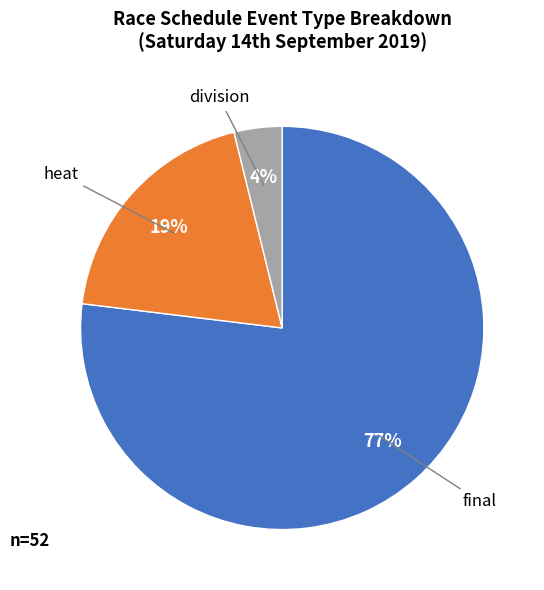

Do heat and final together represent more than half of the pie?

Yes